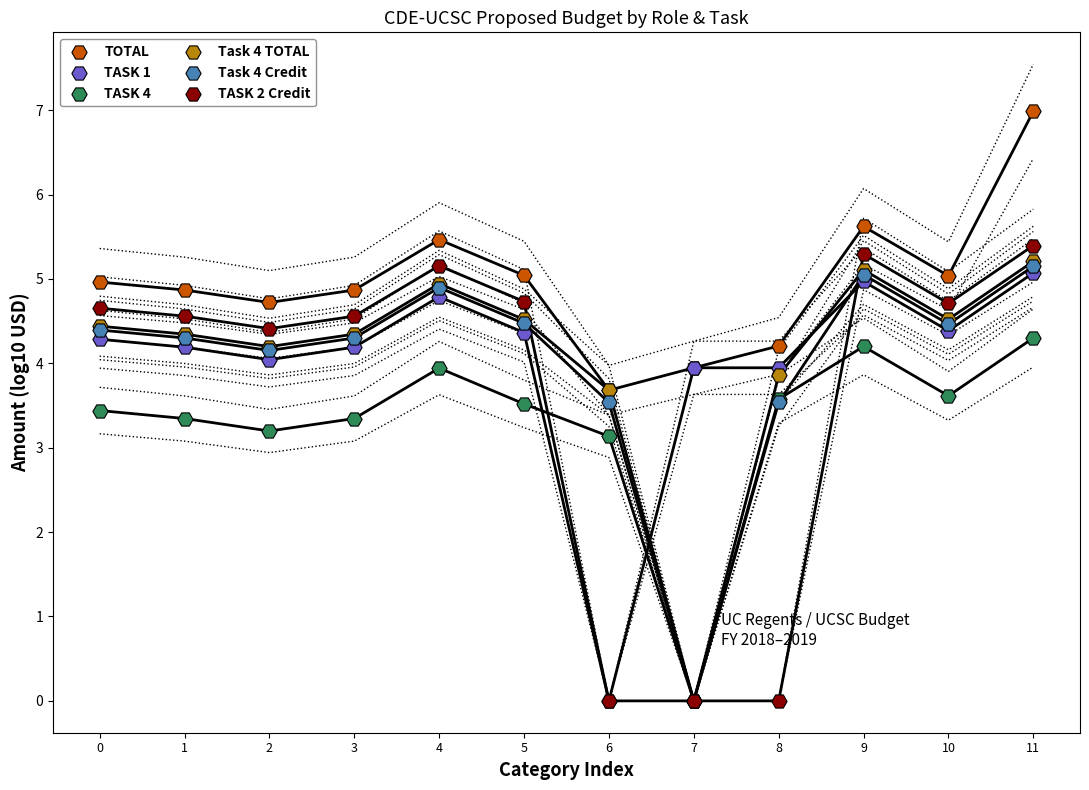

Which series reaches the minimum Y coordinate?

TASK 1